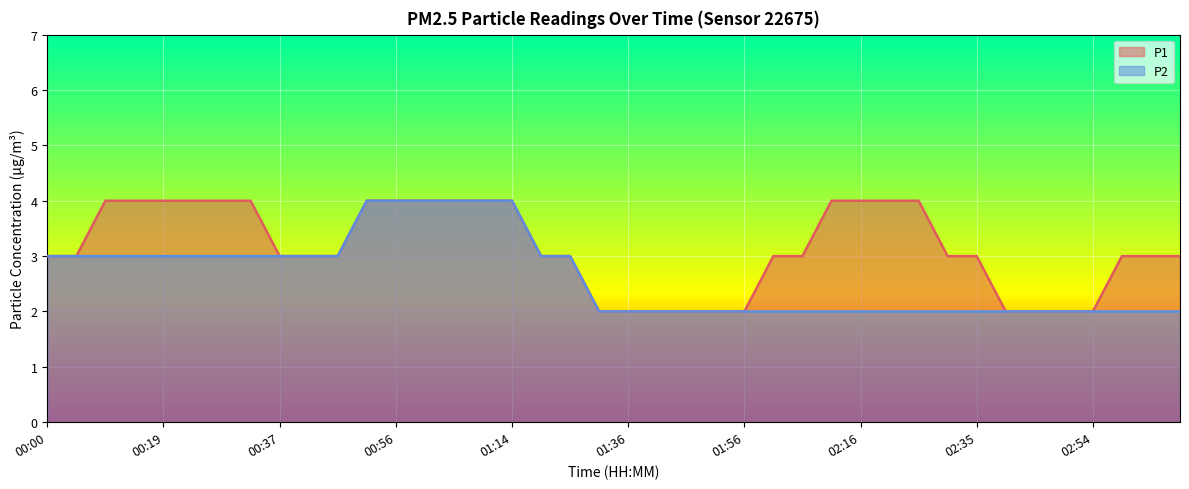

Rank the series by their average value, from highest to lowest.

P1, P2